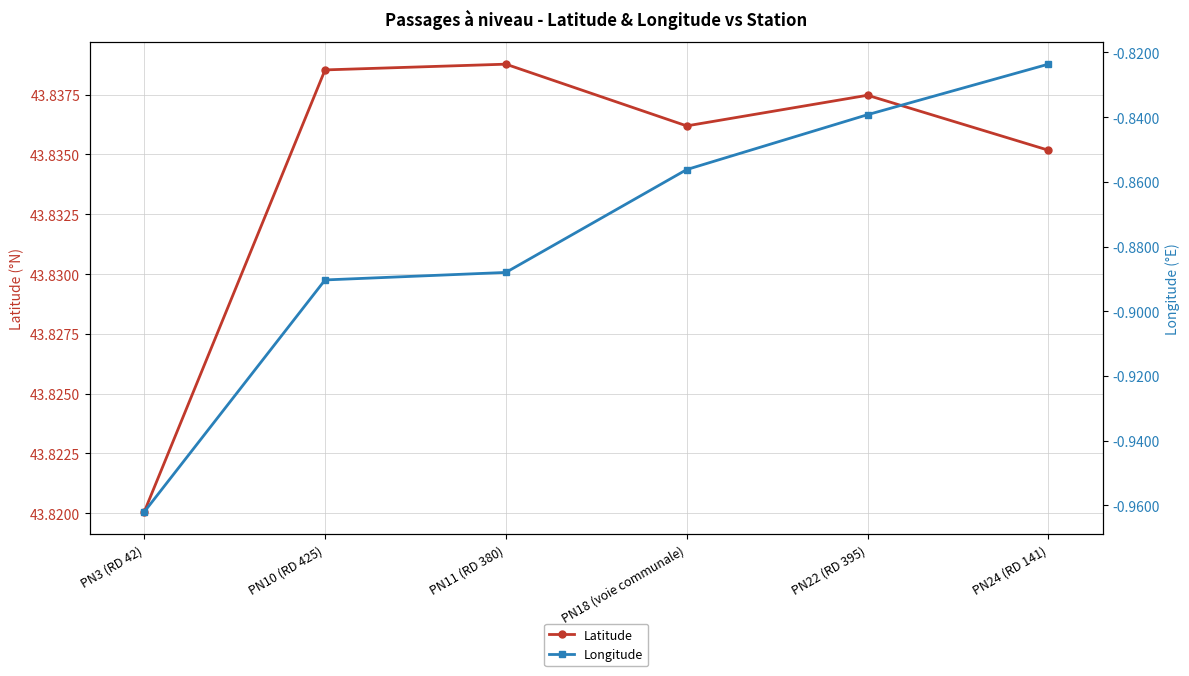

True or false: Longitude and Latitude intersect in this chart.

False